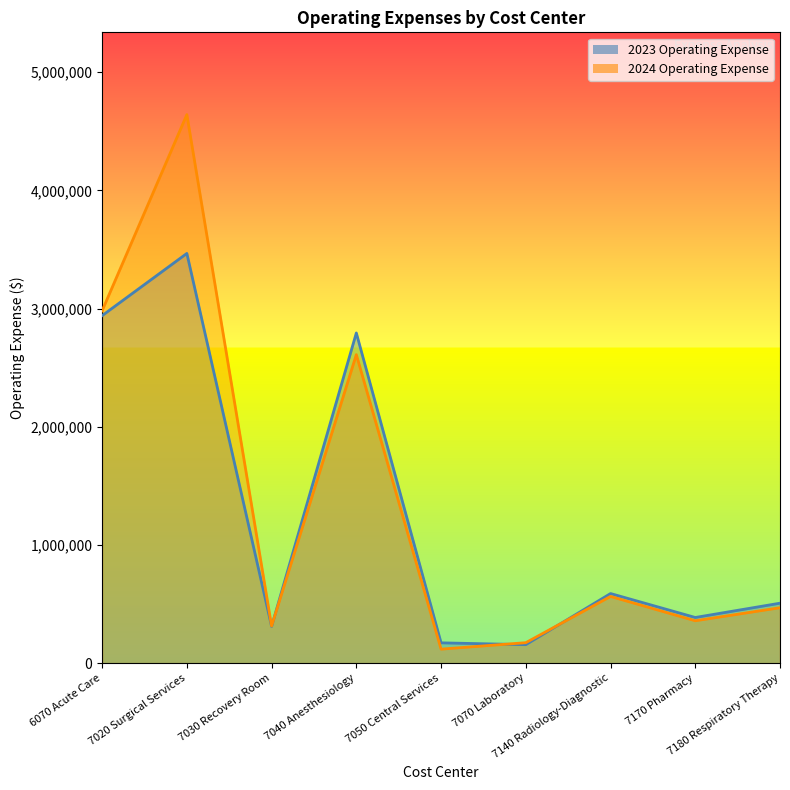

At which label does 2023 Operating Expense reach its minimum?

7070 Laboratory